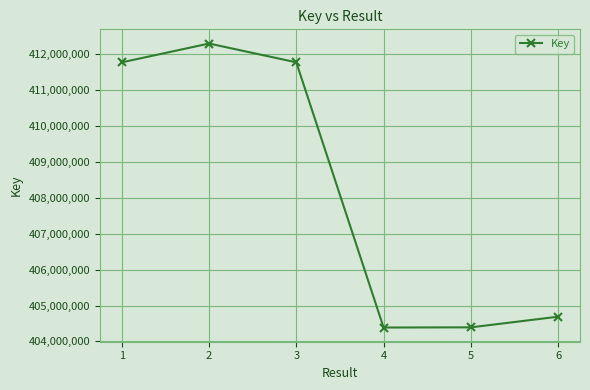

What is the sum of all values?

2449284142